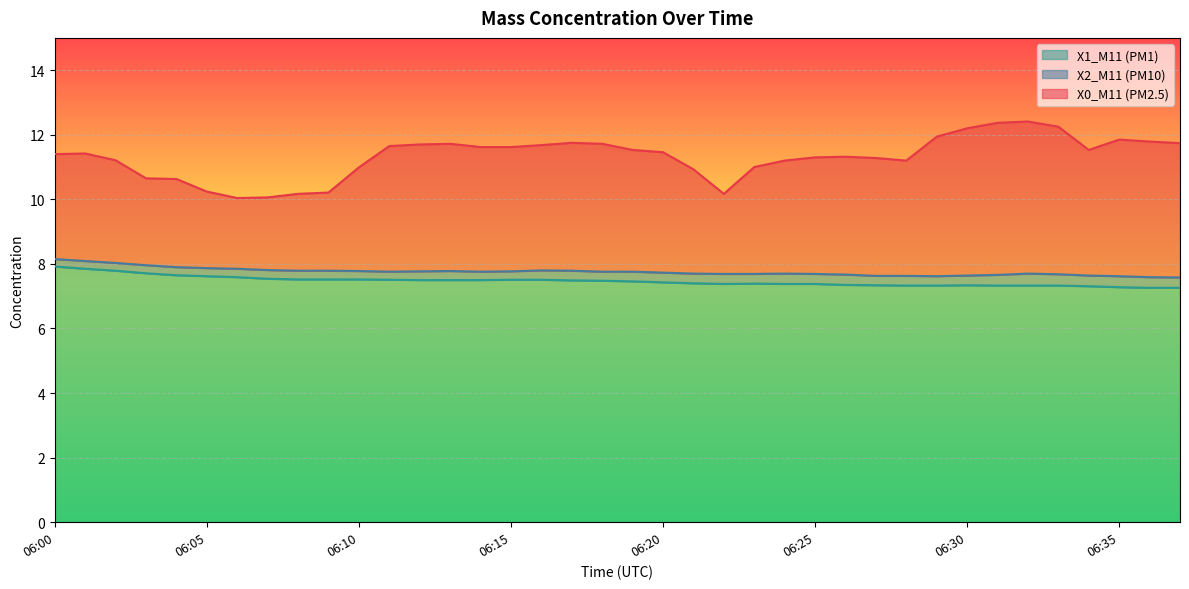

Reading left to right, list all the values displayed in this chart.

X0_M11 (PM2.5): 11.4	11.4	11.2	10.7	10.6	10.2	10.0	10.1	10.2	10.2	11.0	11.7	11.7	11.7	11.6	11.6	11.7	11.8	11.7	11.5	11.5	10.9	10.2	11.0	11.2	11.3	11.3	11.3	11.2	11.9	12.2	12.4	12.4	12.2	11.5	11.8	11.8	11.7
X2_M11 (PM10): 8.2	8.1	8.0	8.0	7.9	7.9	7.8	7.8	7.8	7.8	7.8	7.8	7.8	7.8	7.8	7.8	7.8	7.8	7.8	7.8	7.7	7.7	7.7	7.7	7.7	7.7	7.7	7.6	7.6	7.6	7.6	7.7	7.7	7.7	7.6	7.6	7.6	7.6
X1_M11 (PM1): 7.9	7.8	7.8	7.7	7.7	7.6	7.6	7.5	7.5	7.5	7.5	7.5	7.5	7.5	7.5	7.5	7.5	7.5	7.5	7.5	7.4	7.4	7.4	7.4	7.4	7.4	7.3	7.3	7.3	7.3	7.3	7.3	7.3	7.3	7.3	7.3	7.3	7.3